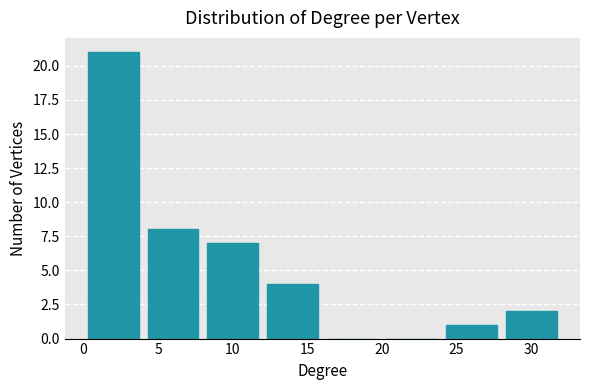

What is the height of the bar covering 0 to 4 on the x-axis? The values are not printed on the chart, so give them approximately, as read against the axis.

21